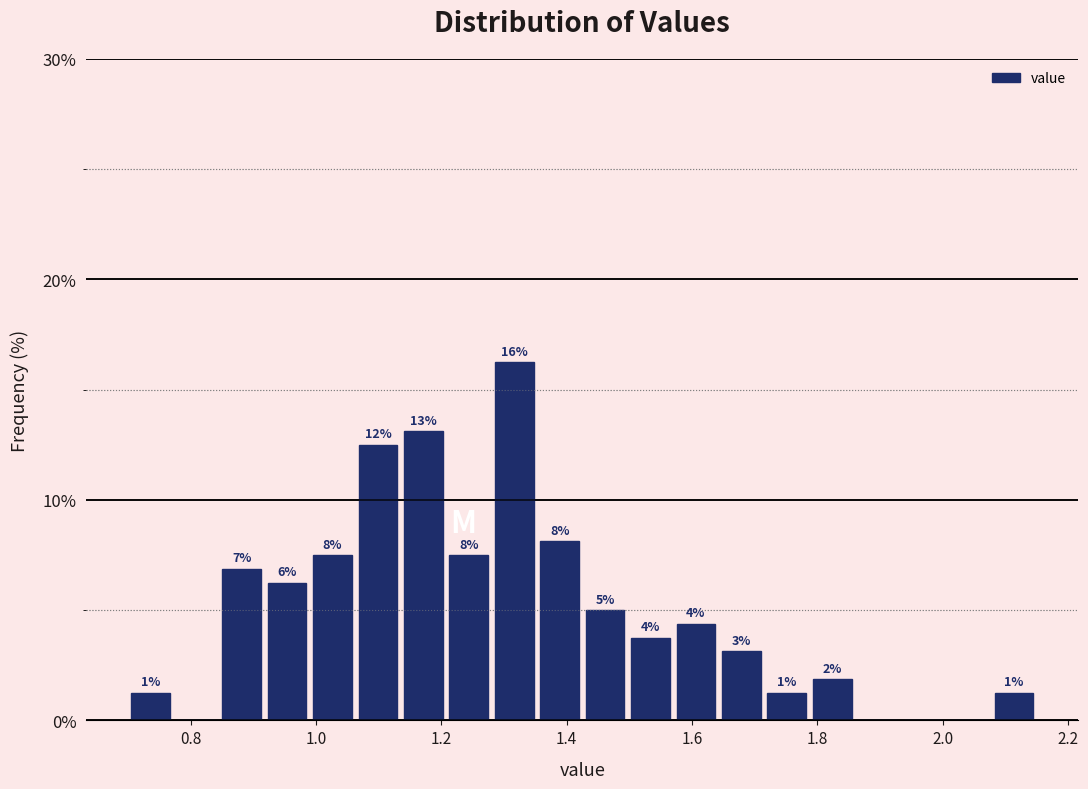

Around what value on the x-axis is the tallest bar? Give the approximate position of its centre, as read against the axis.

1.32